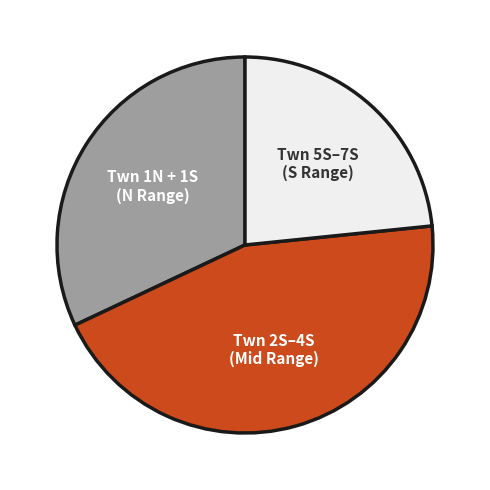

Is there any slice that represents more than half of the pie?

No